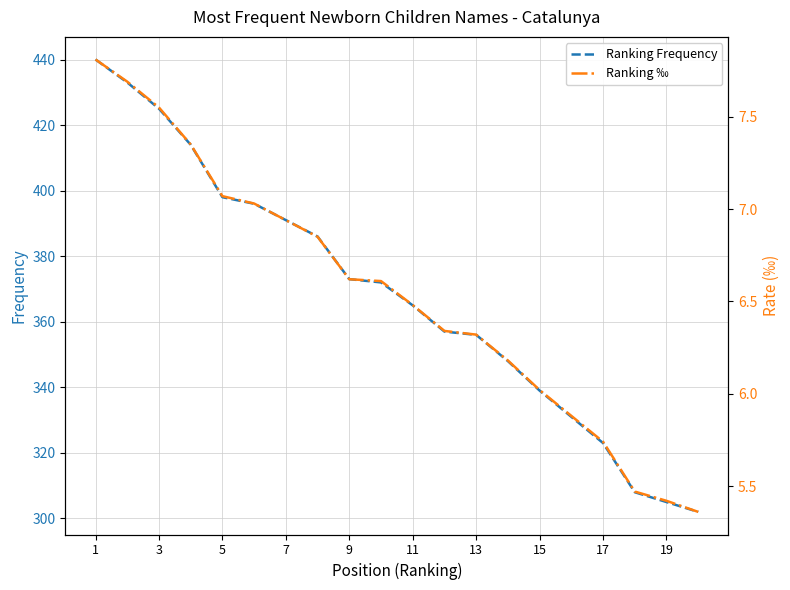

Does the chart display data point markers on the line(s)?

No